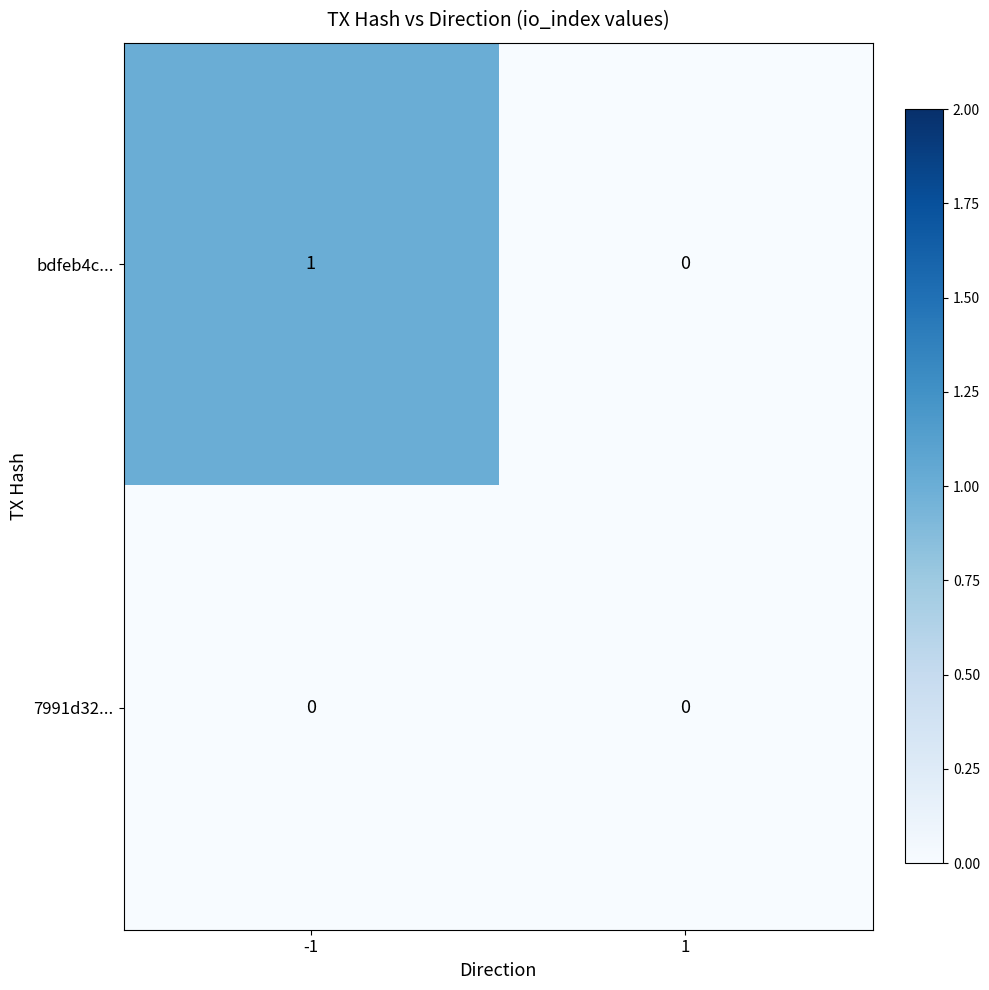

Rank the series by their average value, from highest to lowest.

bdfeb4c..., 7991d32...